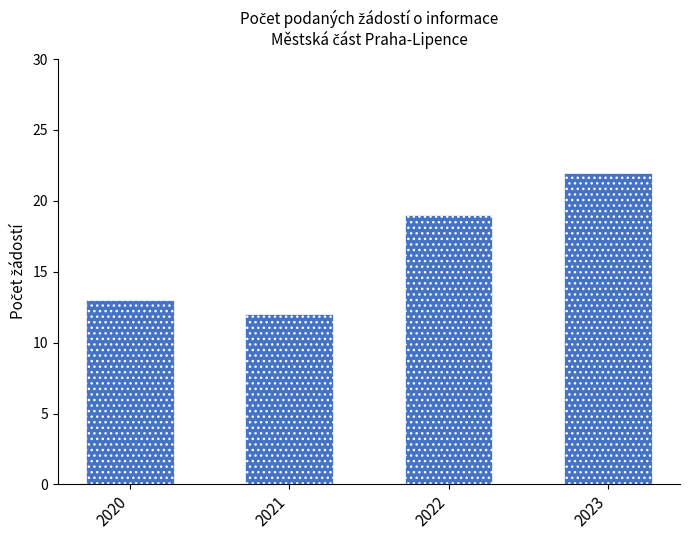

How many bars are there in total?

4